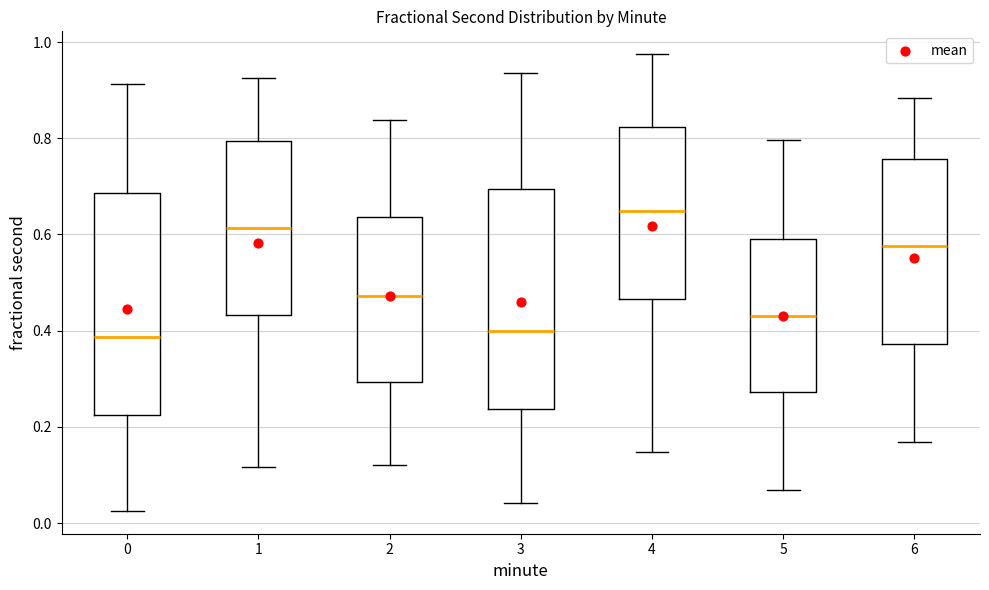

Reading left to right, read every box against the y-axis: the position of its median line, the range the box covers, and the ends of its whiskers. The values are not printed on the chart, so give them approximately, as read against the axis.

0: median 0.38, box 0.22 to 0.68, whiskers 0.02 to 0.92
1: median 0.62, box 0.44 to 0.80, whiskers 0.12 to 0.92
2: median 0.48, box 0.30 to 0.64, whiskers 0.12 to 0.84
3: median 0.40, box 0.24 to 0.70, whiskers 0.04 to 0.94
4: median 0.64, box 0.46 to 0.82, whiskers 0.14 to 0.98
5: median 0.44, box 0.28 to 0.60, whiskers 0.06 to 0.80
6: median 0.58, box 0.38 to 0.76, whiskers 0.16 to 0.88